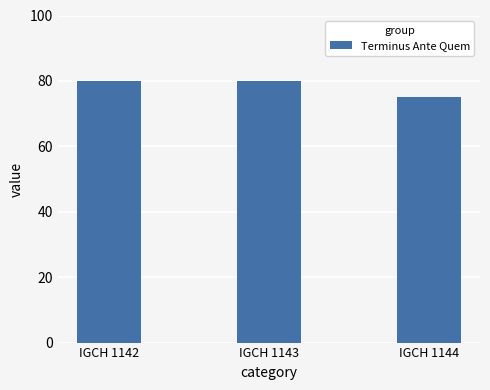

How many categories are shown in the chart?

3